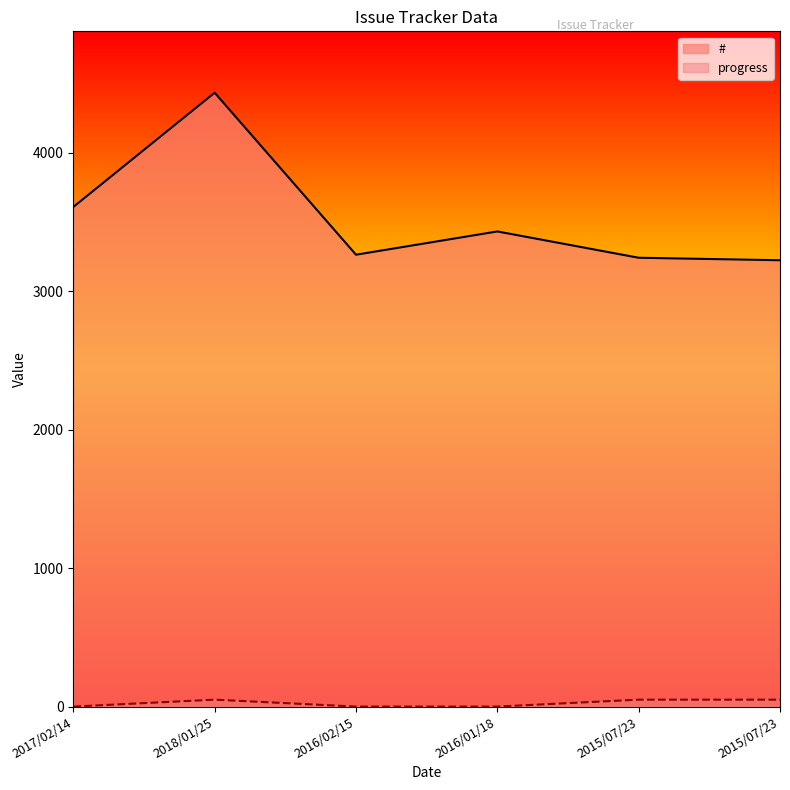

The value of # at 2018/01/25 is 7260. True or false?

False